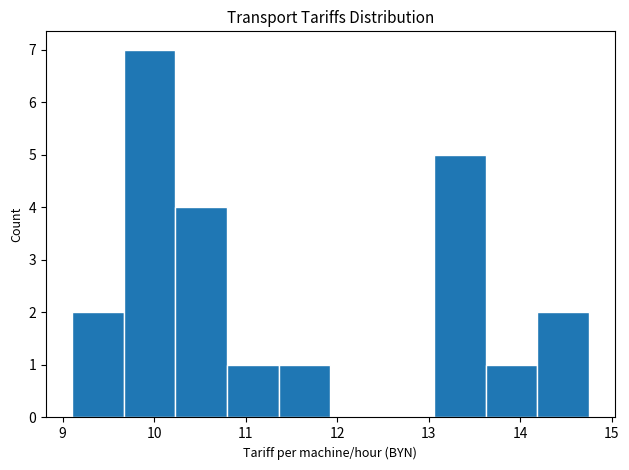

Reading left to right, list every bar in this chart as the range it spans on the x-axis followed by its height. Neither the bar edges nor the heights are printed on the chart, so give them approximately, as read against the axes.

9.1 to 9.7: 2
9.7 to 10.2: 7
10.2 to 10.8: 4
10.8 to 11.4: 1
11.4 to 11.9: 1
11.9 to 12.5: 0
12.5 to 13.1: 0
13.1 to 13.6: 5
13.6 to 14.2: 1
14.2 to 14.8: 2